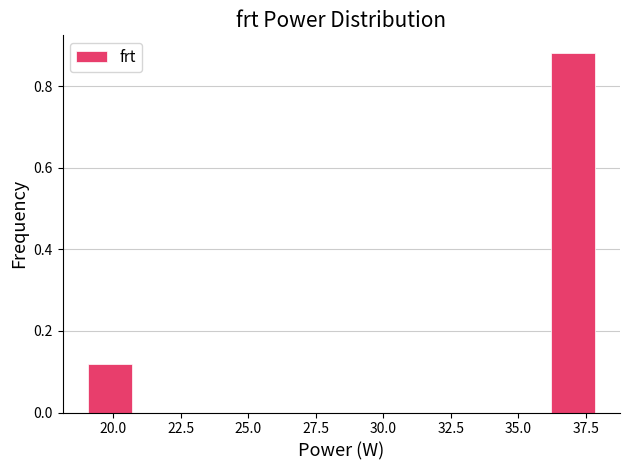

Around what value on the x-axis is the tallest bar? Give the approximate position of its centre, as read against the axis.

37.0